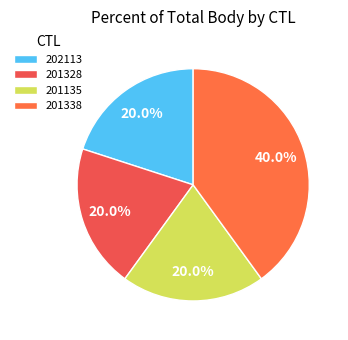

The 201135 slice represents 20% of the pie. True or false?

True